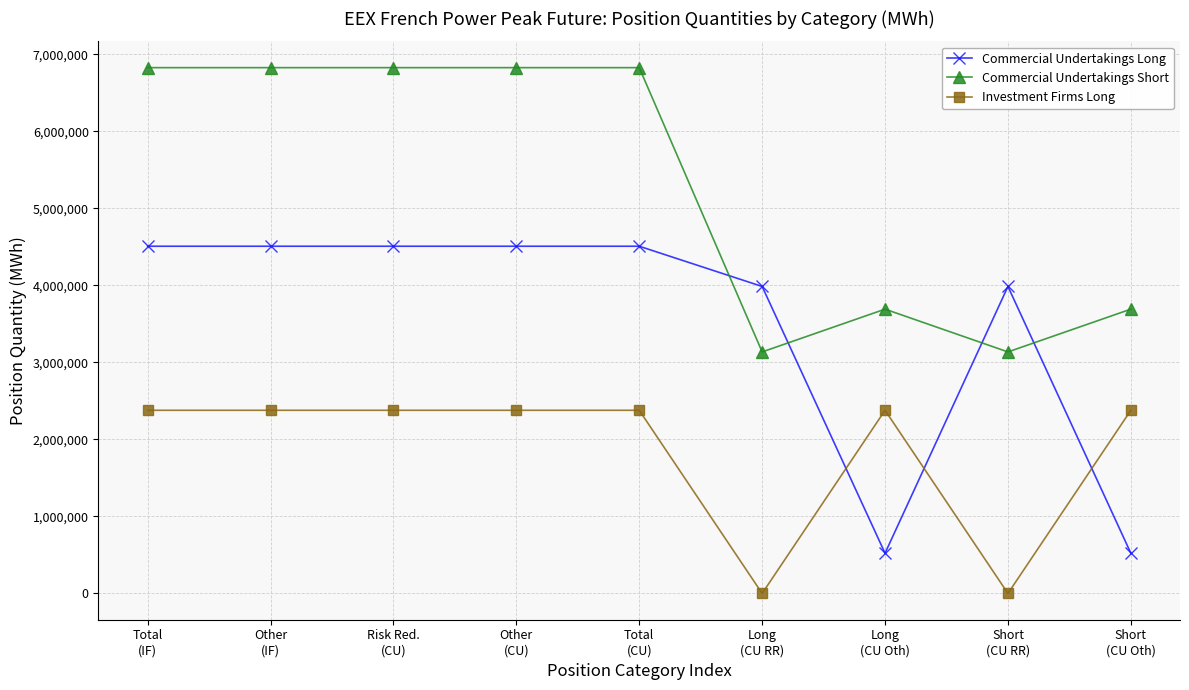

Rank the series by their maximum value, from lowest to highest.

Investment Firms Long, Commercial Undertakings Long, Commercial Undertakings Short